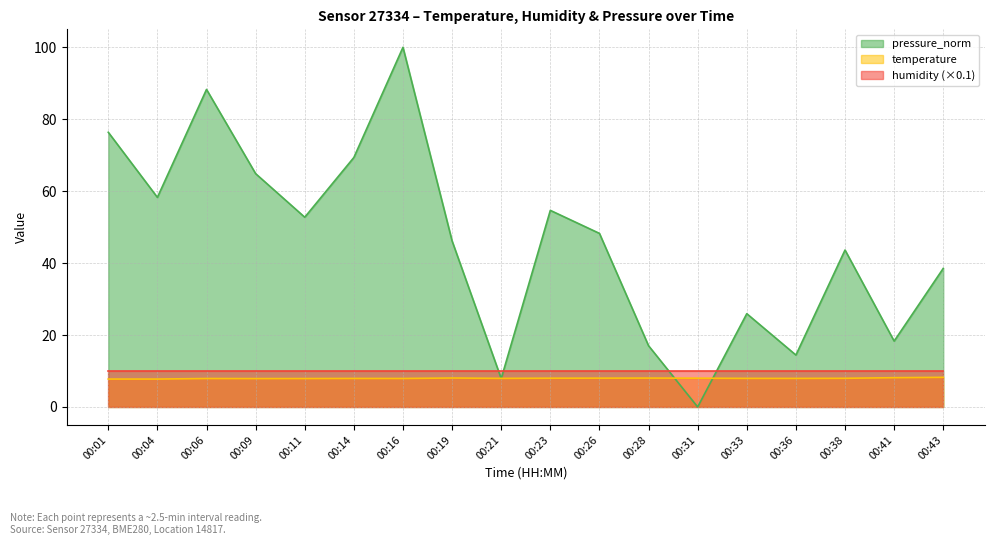

What value does the temperature series have at 00:26?

8.0